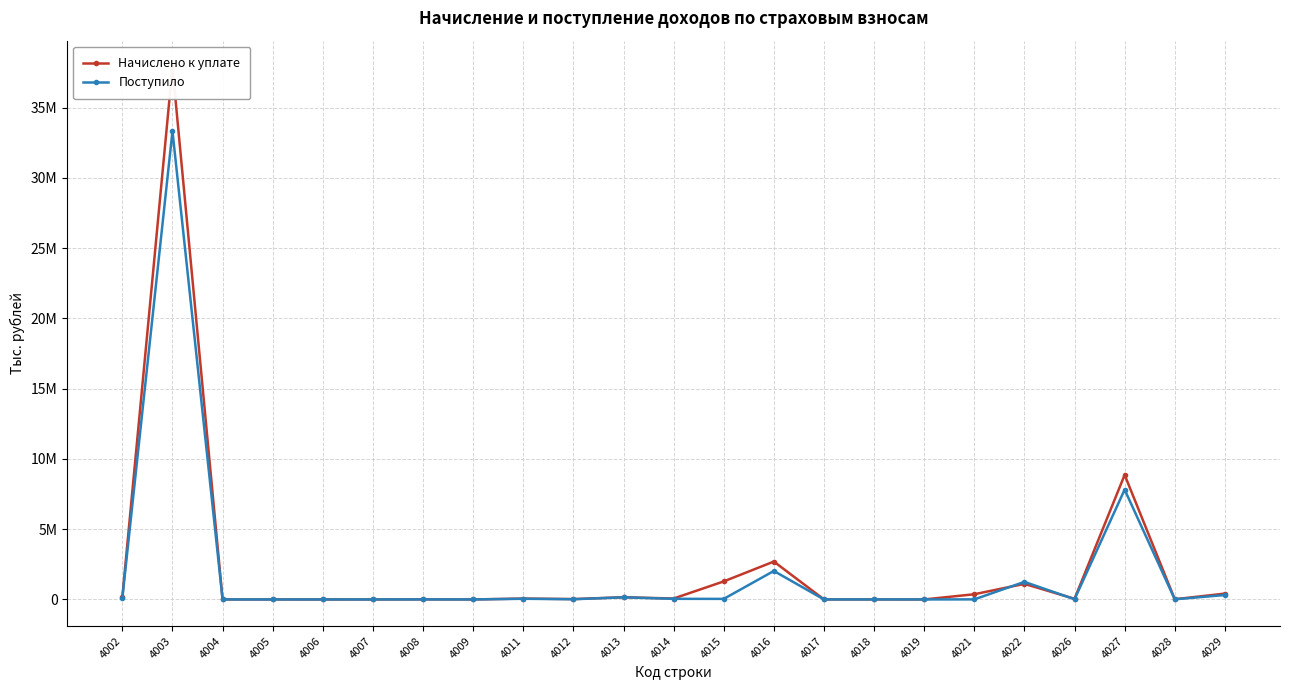

The value of Поступило at 4006 is 493. True or false?

True